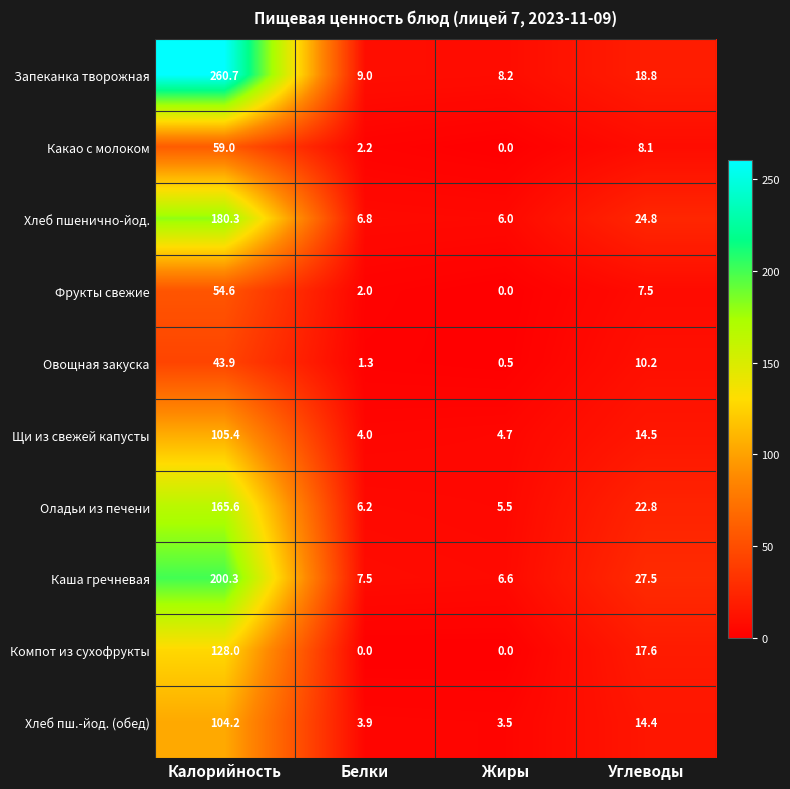

List the series in order of their peak value, highest first.

Запеканка творожная, Каша гречневая, Хлеб пшенично-йод., Оладьи из печени, Компот из сухофрукты, Щи из свежей капусты, Хлеб пш.-йод. (обед), Какао с молоком, Фрукты свежие, Овощная закуска